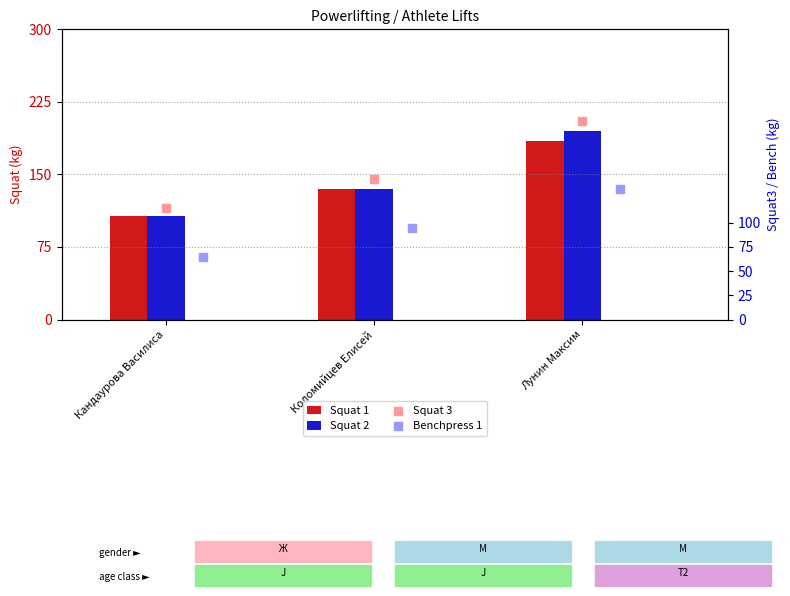

Which series has the largest Y range (max minus min)?

Squat 3